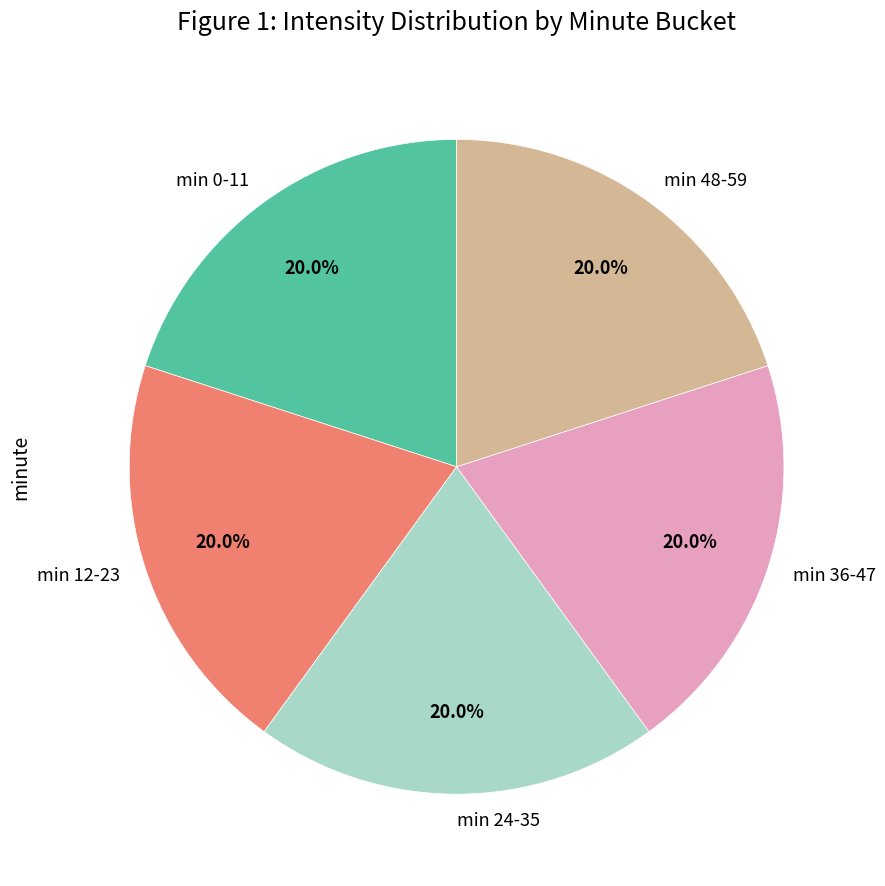

What is the ratio of the value at min 36-47 to the value at min 48-59?

1.0